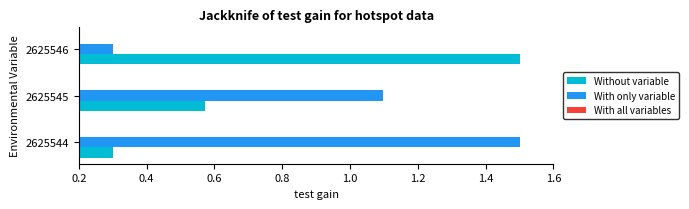

List the series in order of their overall mean, highest first.

With only variable, Without variable